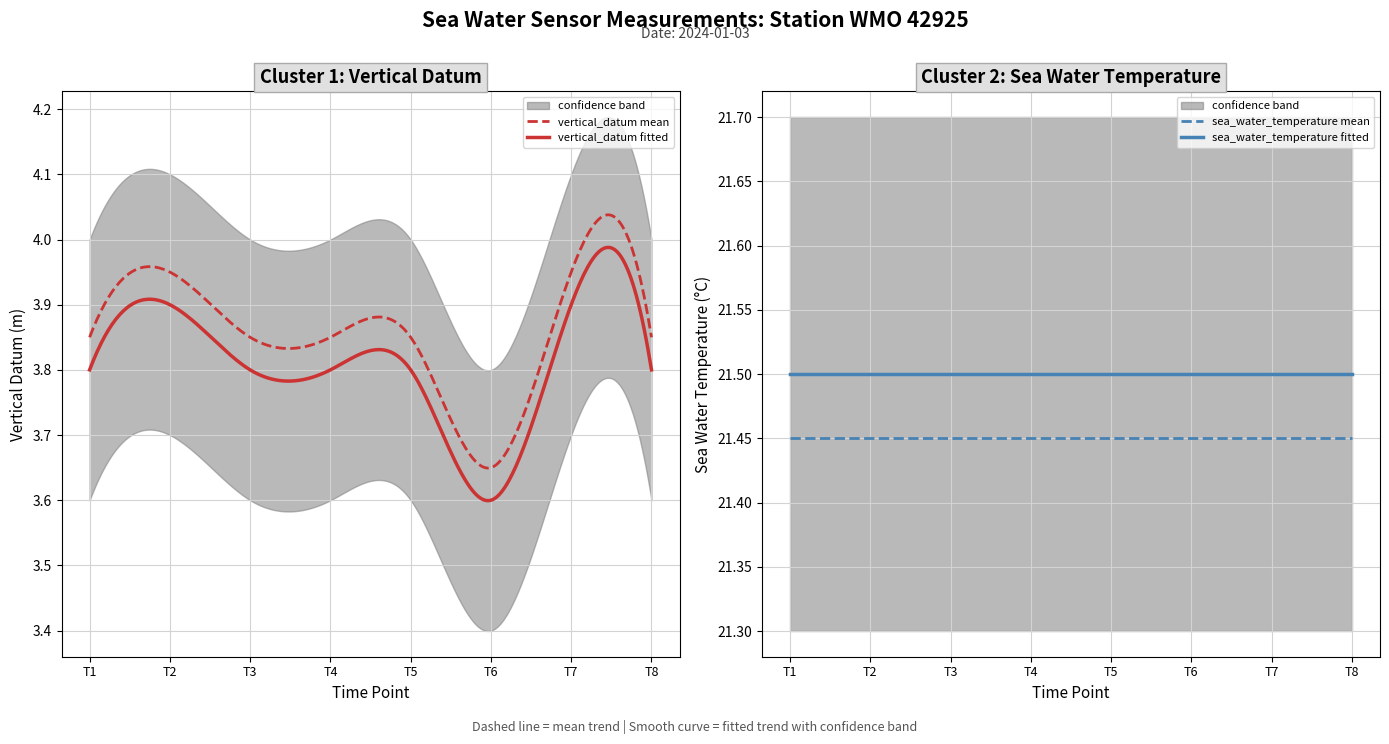

True or false: vertical_datum fitted and vertical_datum mean cross at least once.

False